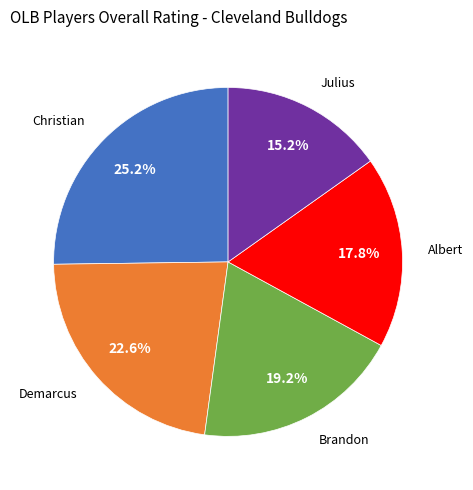

Is there any slice that represents more than half of the pie?

No